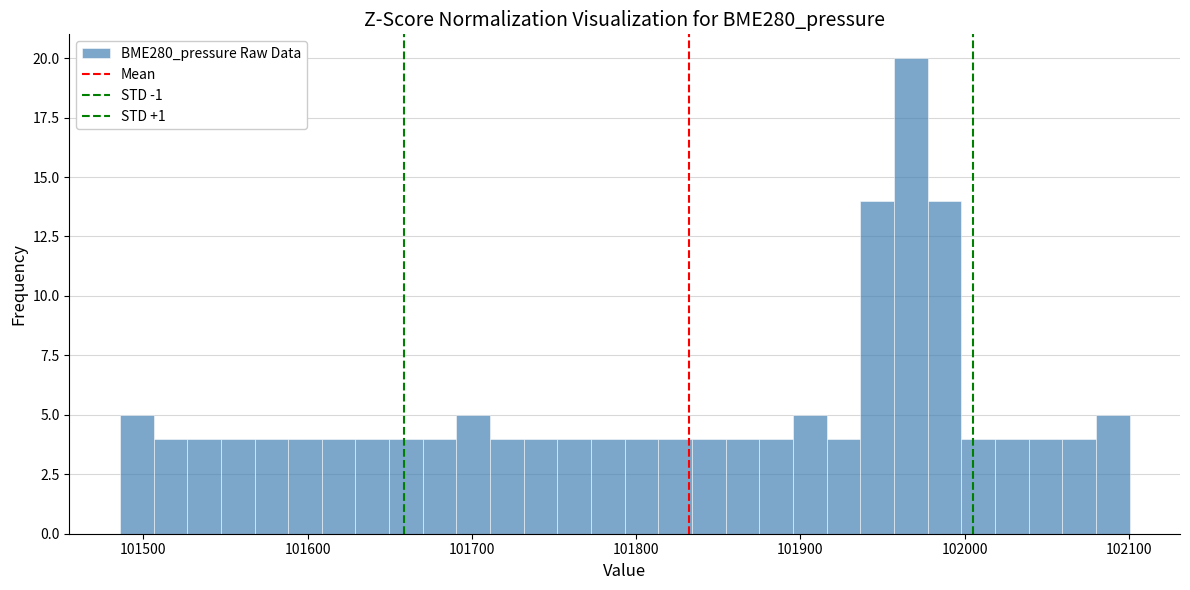

Around what value on the x-axis is the tallest bar? Give the approximate position of its centre, as read against the axis.

101970